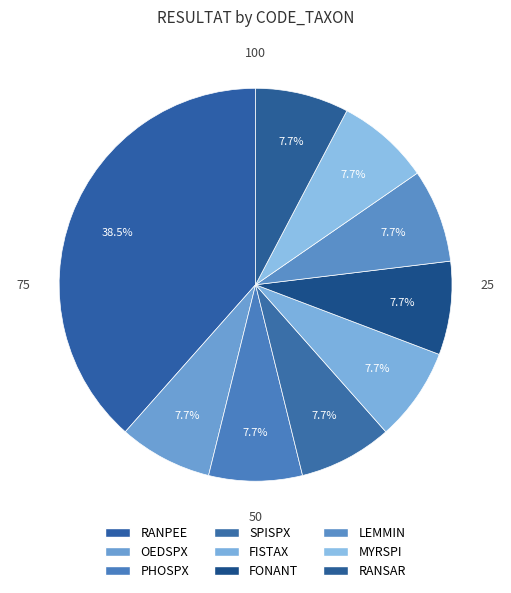

The FONANT slice represents 8% of the pie. True or false?

True